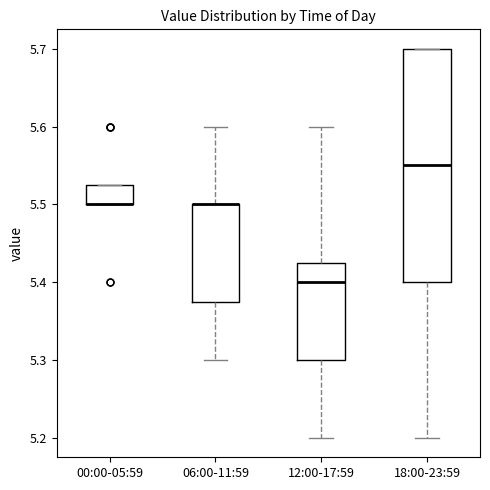

Reading left to right, transcribe this box plot: for each box, give where its median line is, the range the box spans, and where its two whiskers end, as read against the y-axis. The values are not printed on the chart, so give them approximately, as read against the axis.

00:00-05:59: median 5.50 (drawn on the box's lower edge), box 5.50 to 5.53, whiskers 5.50 to 5.53
06:00-11:59: median 5.50 (drawn on the box's upper edge), box 5.38 to 5.50, whiskers 5.30 to 5.60
12:00-17:59: median 5.40, box 5.30 to 5.43, whiskers 5.20 to 5.60
18:00-23:59: median 5.55, box 5.40 to 5.70, whiskers 5.20 to 5.70